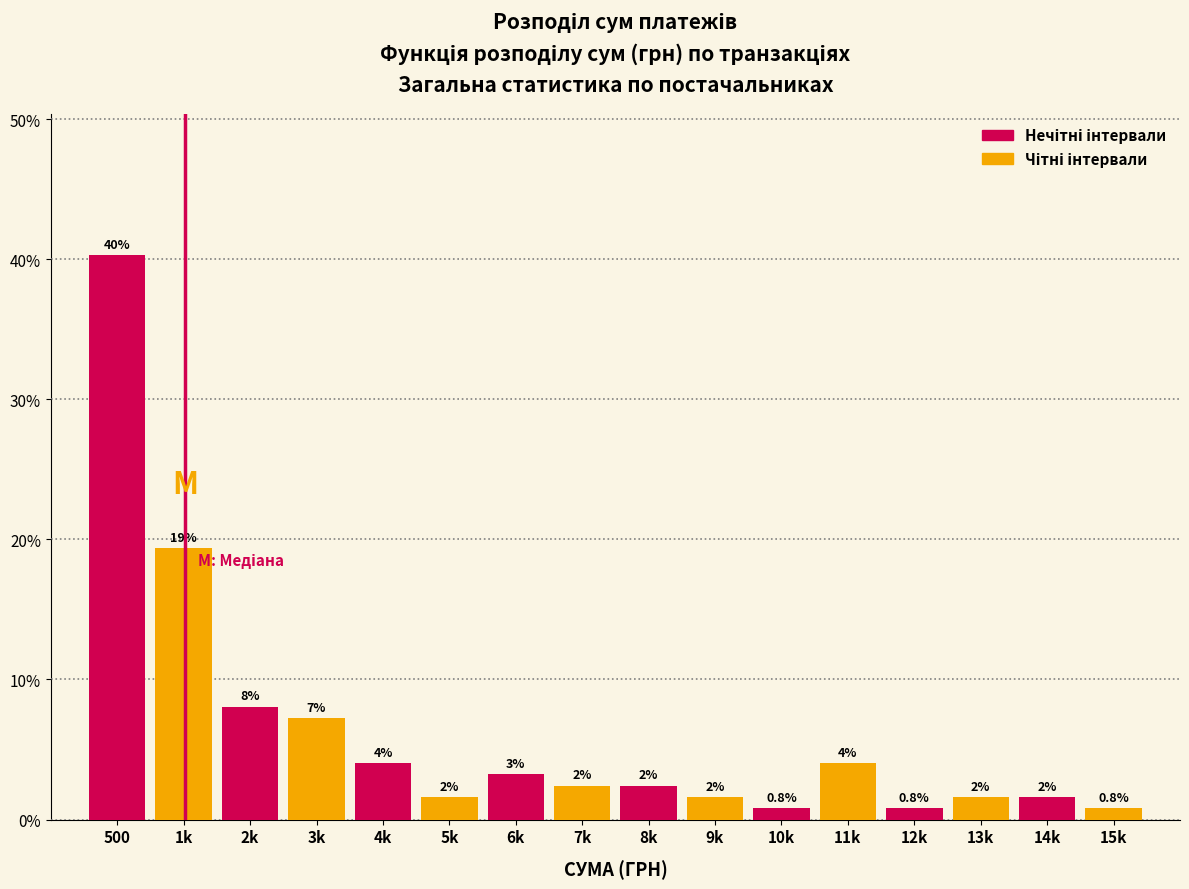

Does the chart contain any negative values?

No